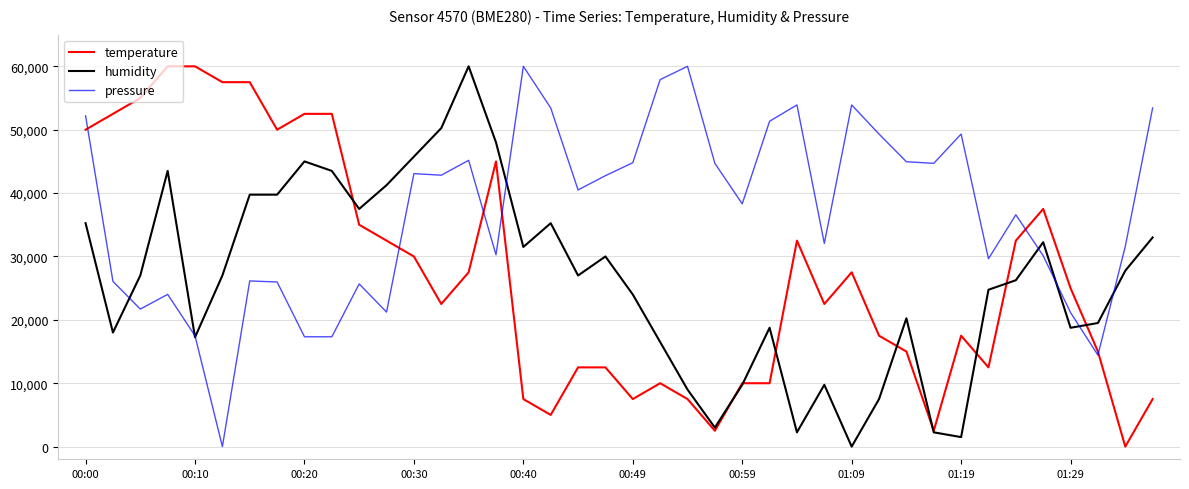

What is the maximum value for humidity?

60000.0